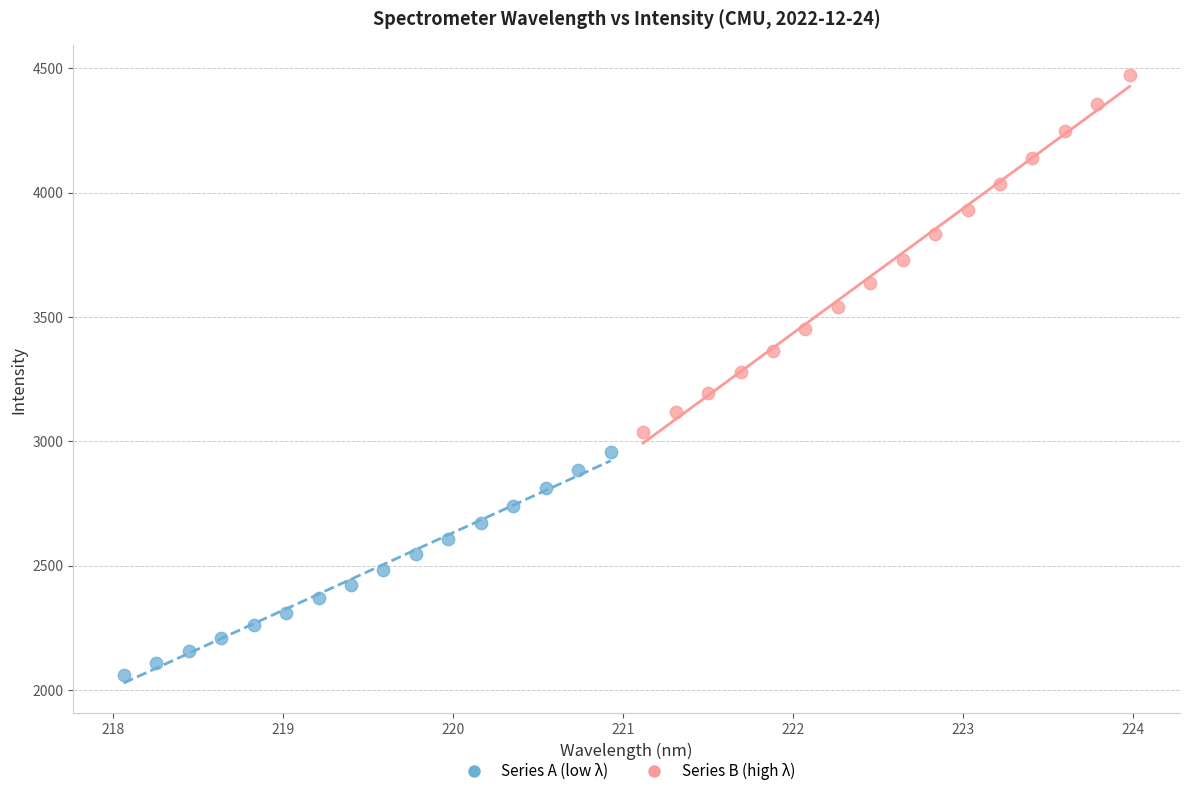

Which series reaches the minimum Y coordinate?

Series A (low λ)